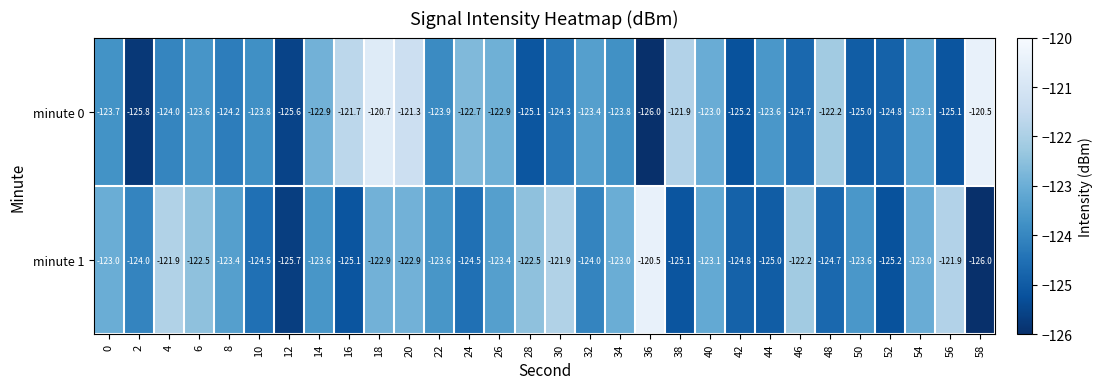

What is the sum of the minute 0 values at 36 and 6?

-249.6